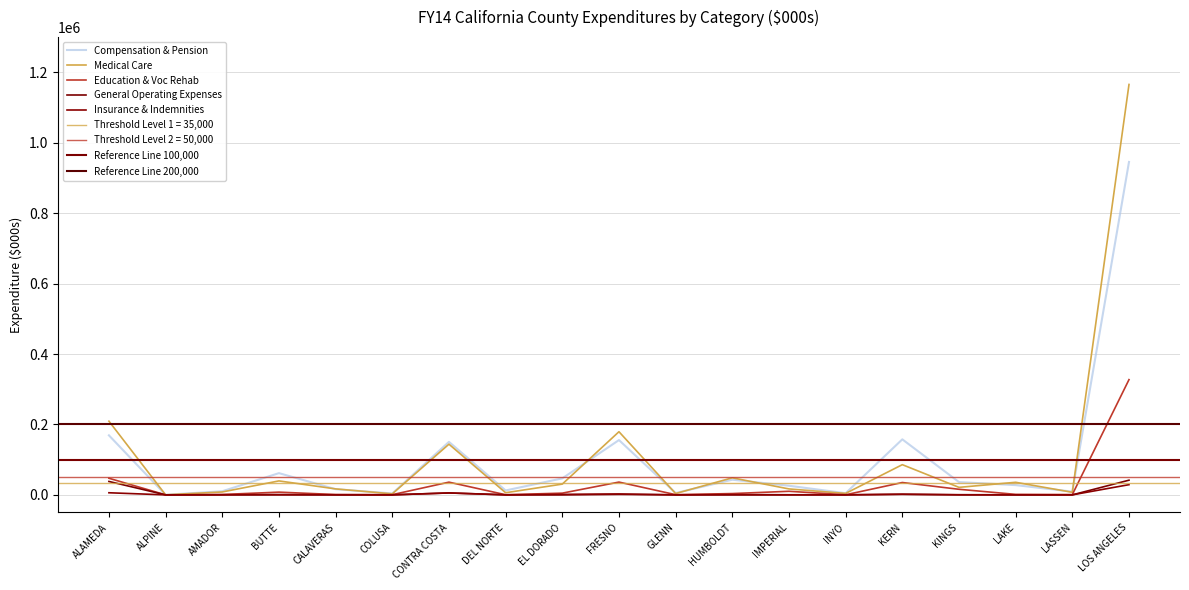

The Education & Voc Rehab series shows 10163.7 at IMPERIAL. True or false?

True